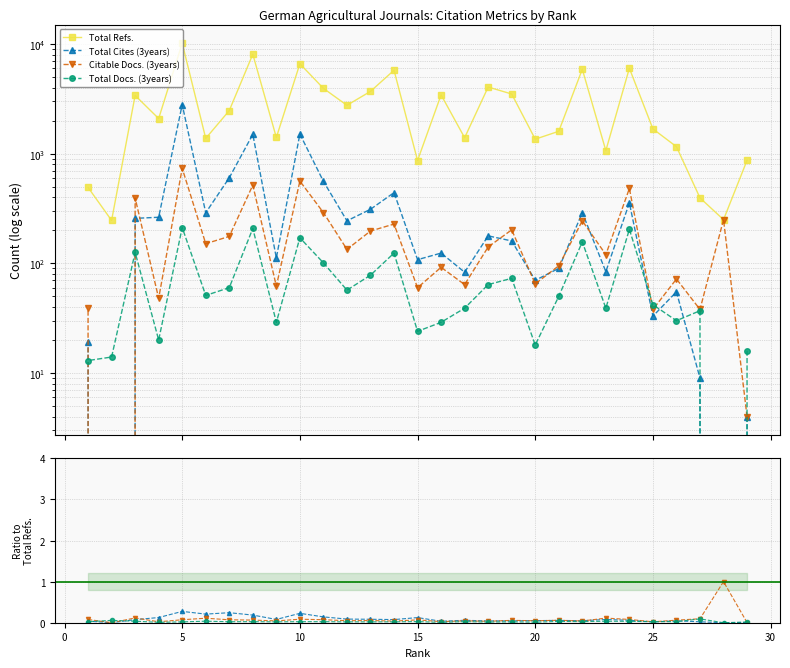

Count the number of categories in the chart.

29